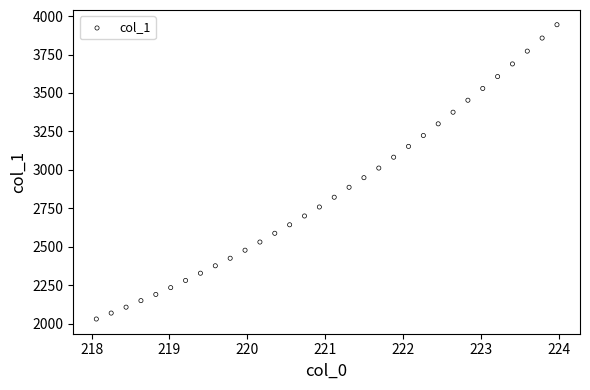

What is the range of X values (max minus min)?

5.9